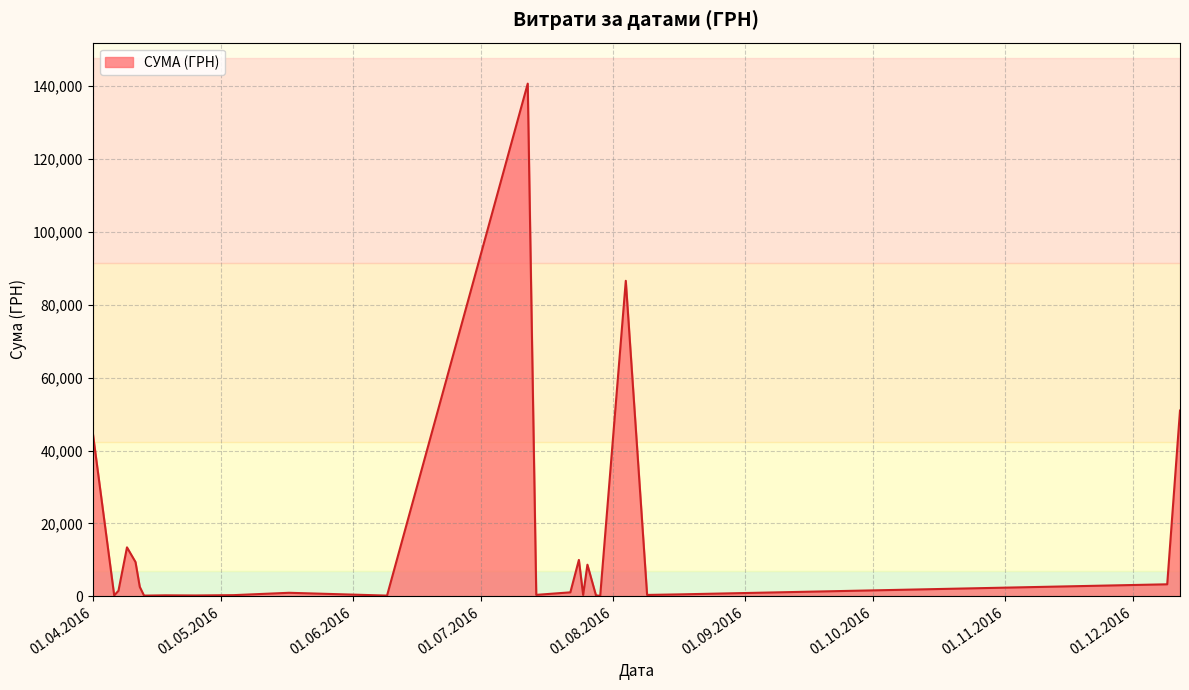

How many lines are shown in the chart?

1